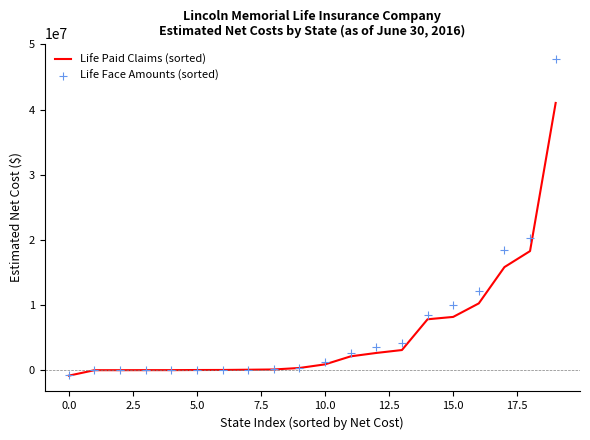

What is the total value across all series at 11?

4809928.0